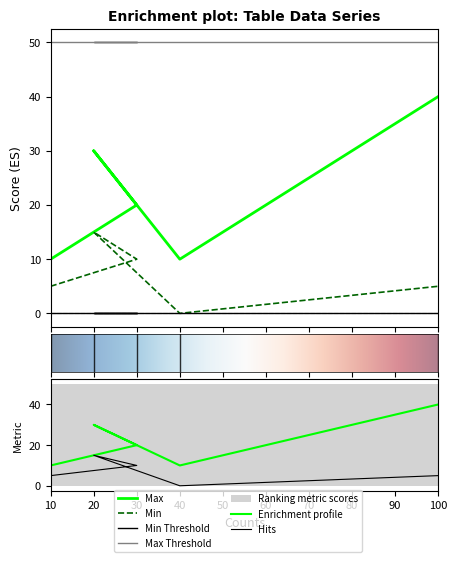

Where does the Min series first go above 5?

30